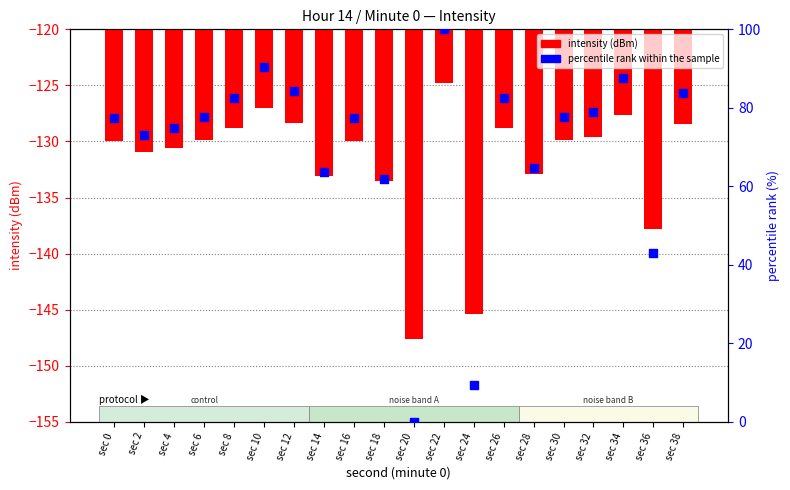

What are all the series names shown in the legend?

intensity, percentile rank within the sample